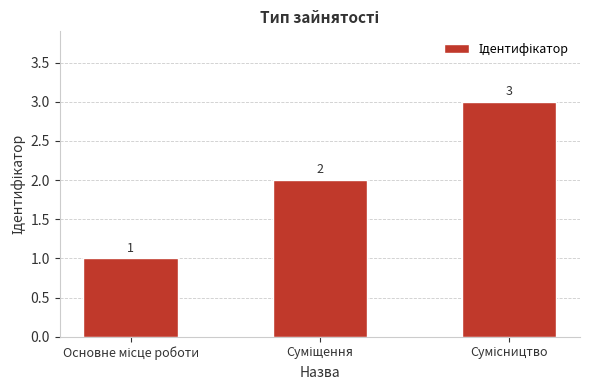

How many values are between 1 and 3?

3